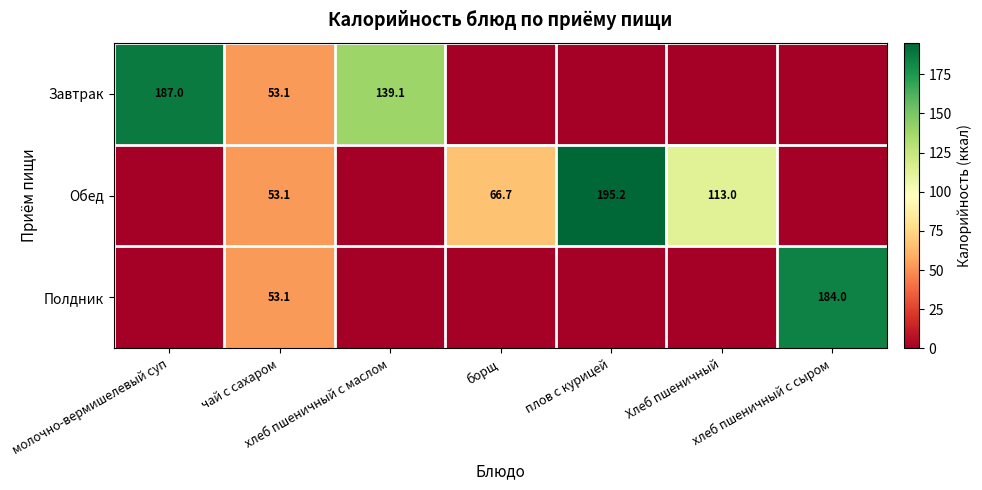

How many positive values does the Обед series have?

4